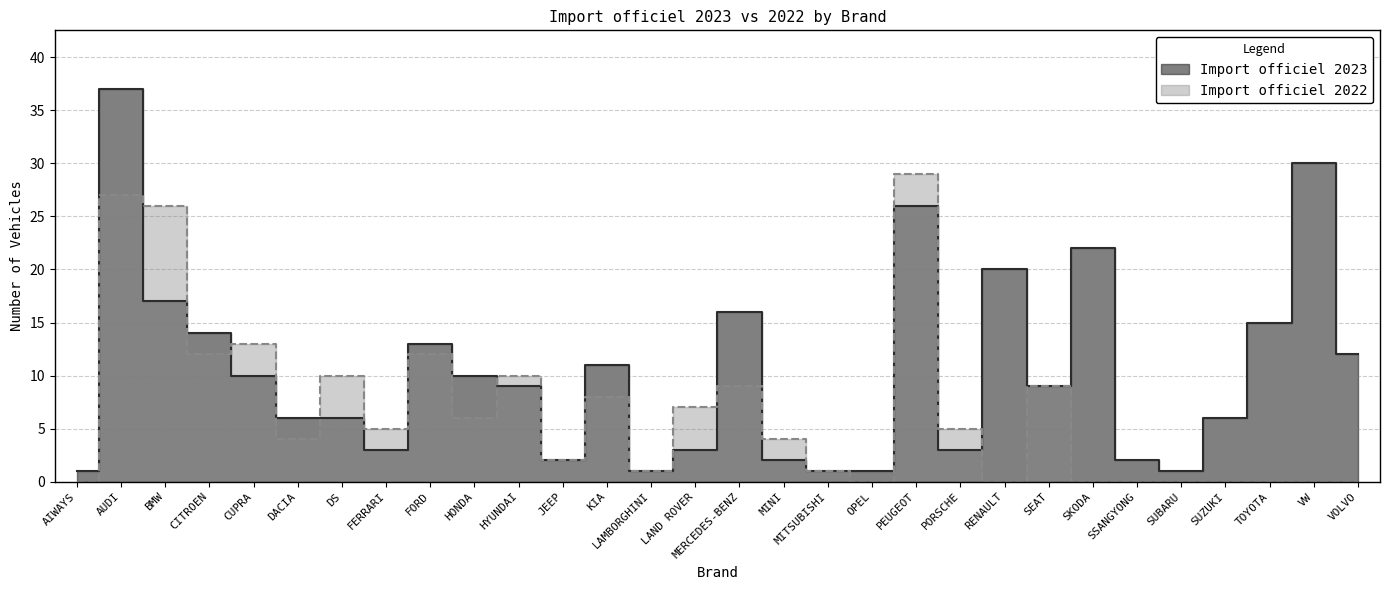

Which series ends up on top after the final intersection of Import officiel 2023 and Import officiel 2022?

Import officiel 2023